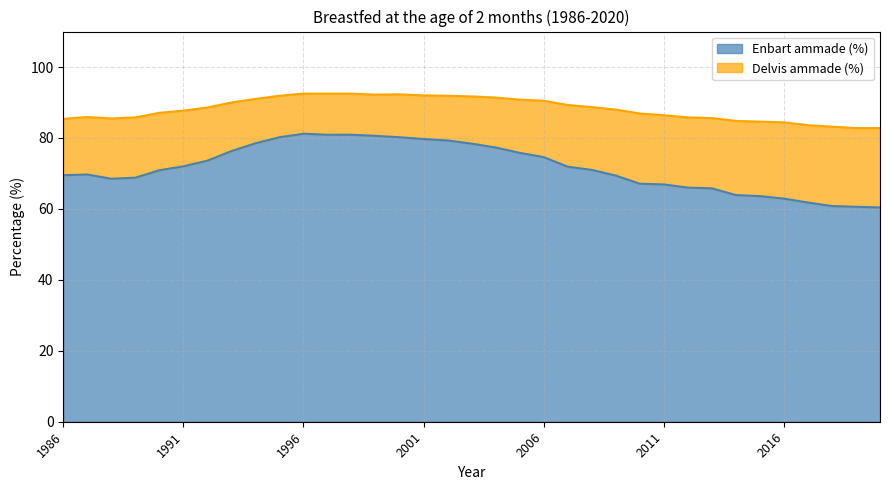

What is the difference between the maximum and minimum values in the Enbart ammade (%) series?

20.8